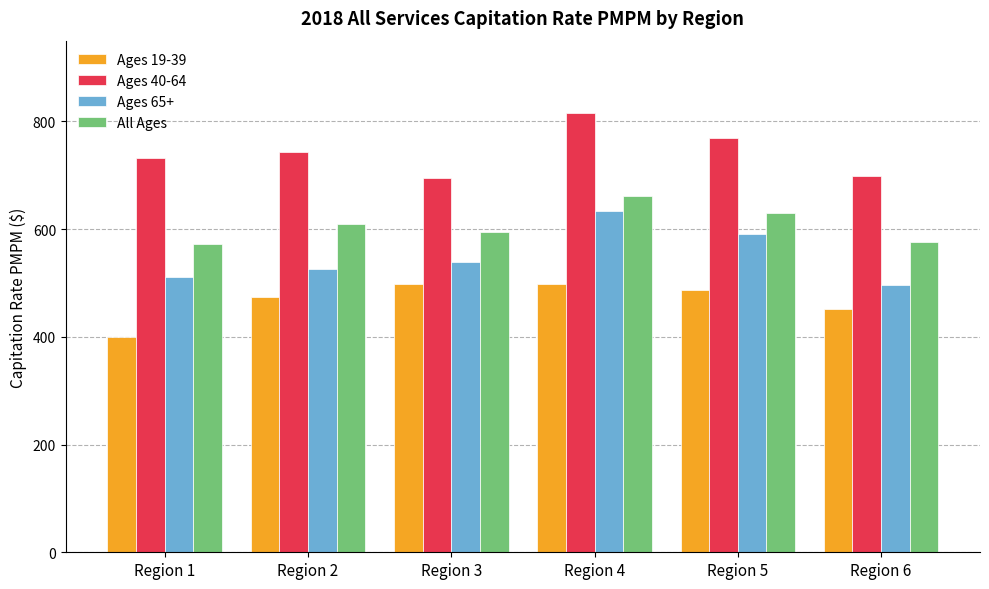

At which category is the sum across all series the highest?

Region 4